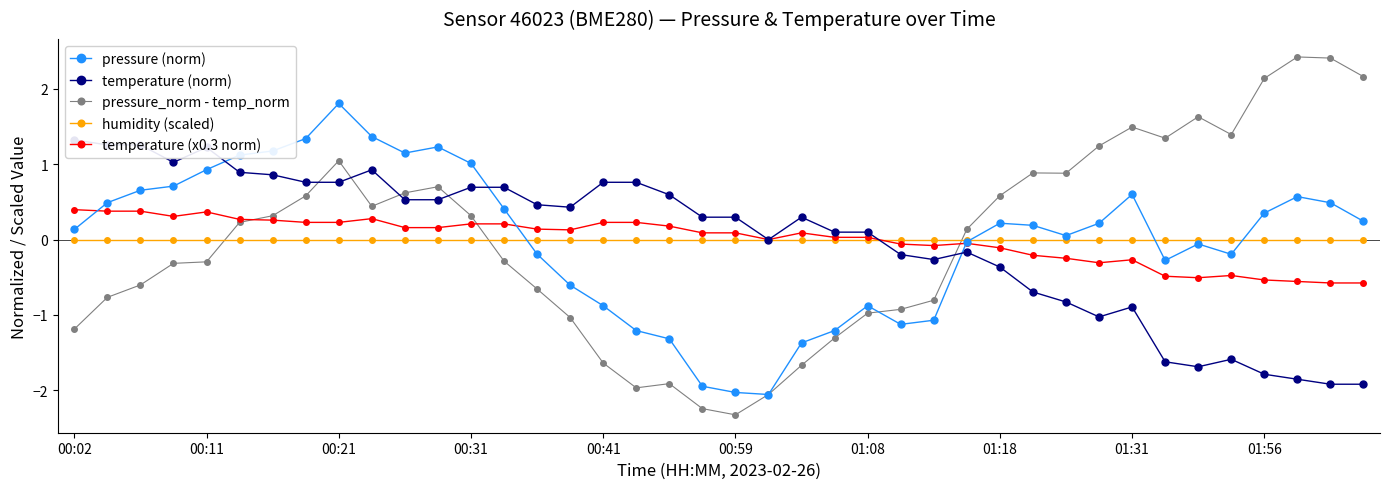

What value does the temperature (norm) series have at 34?

-1.7